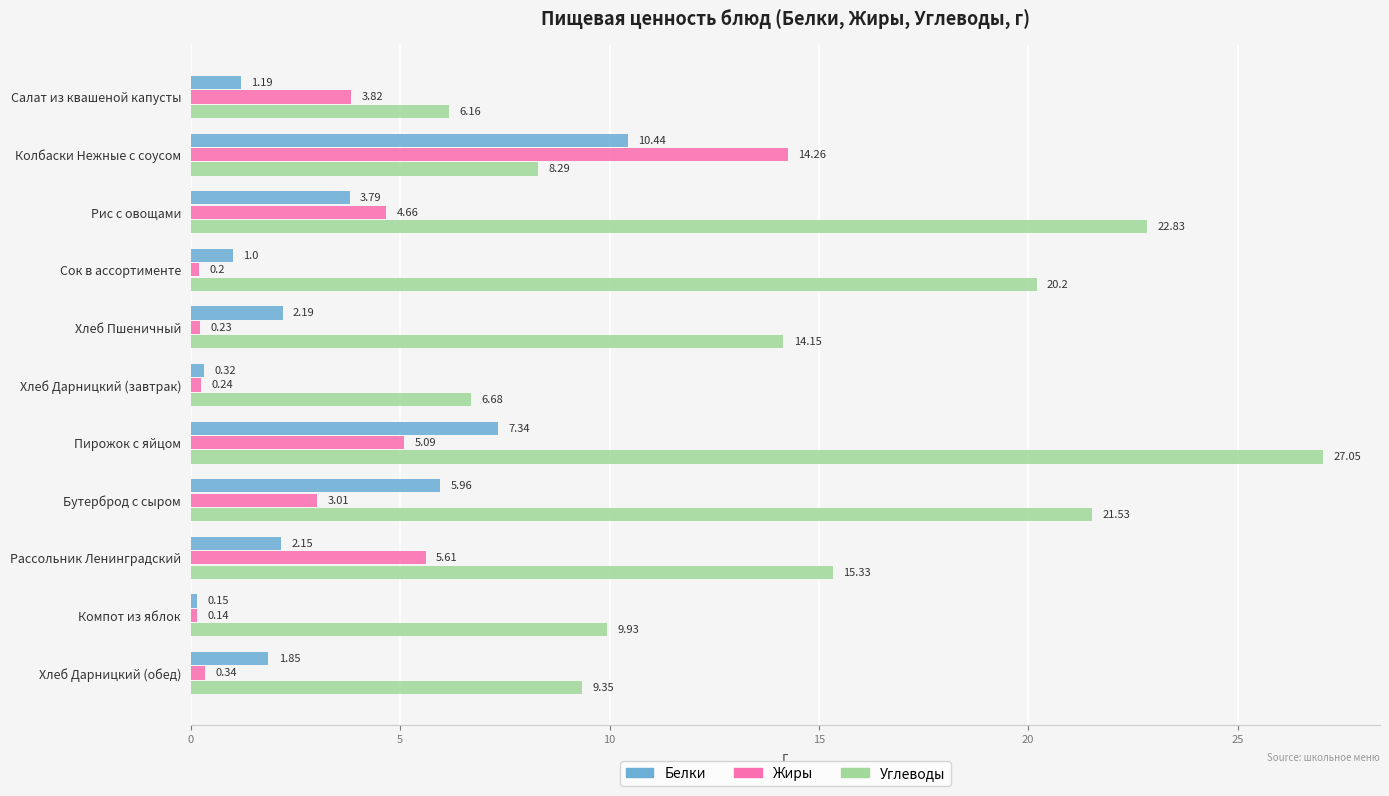

List the series in order of their peak value, highest first.

Углеводы, Жиры, Белки